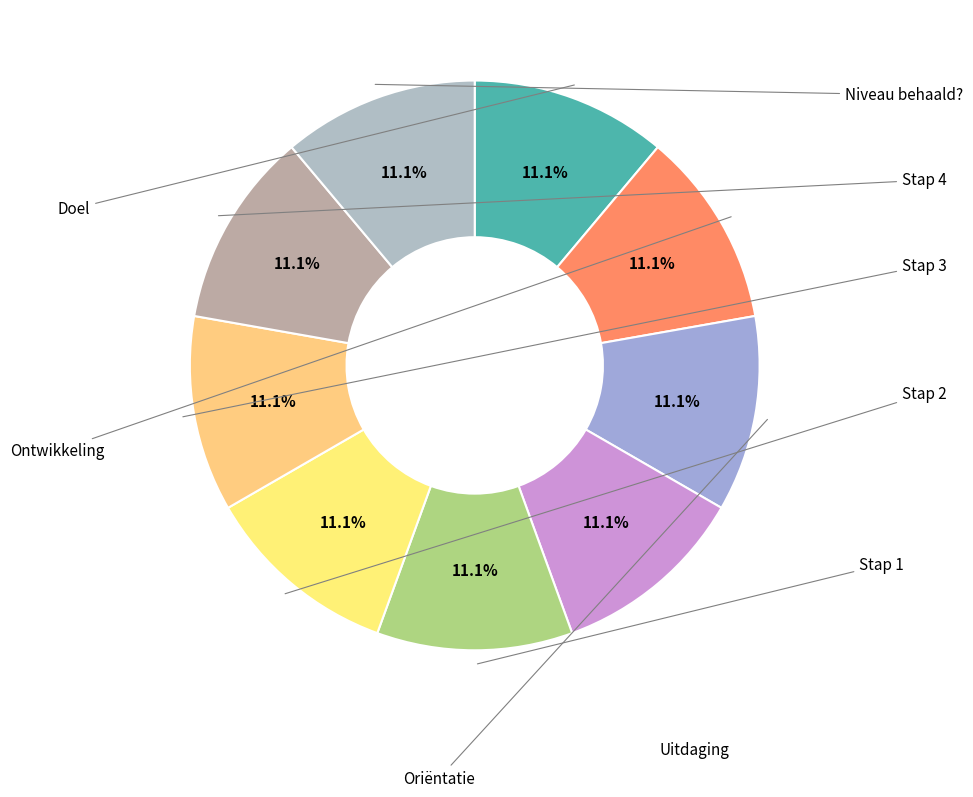

How many segments does this pie chart have?

9